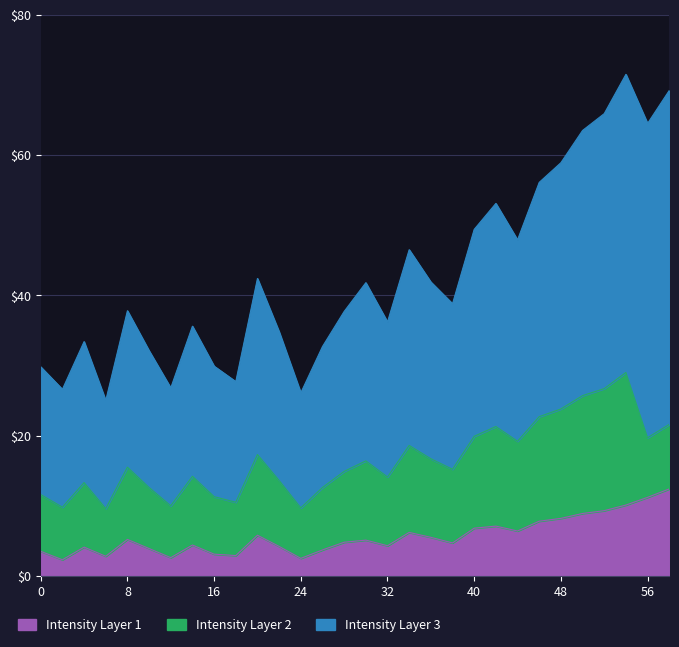

True or false: Intensity Layer 1 has a value of 8.2 at 48.

True